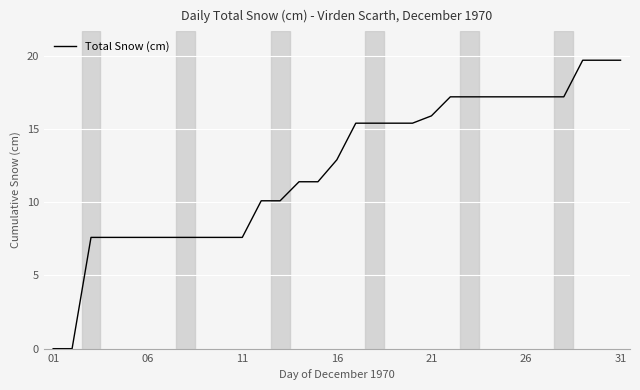

How many lines are shown in the chart?

1